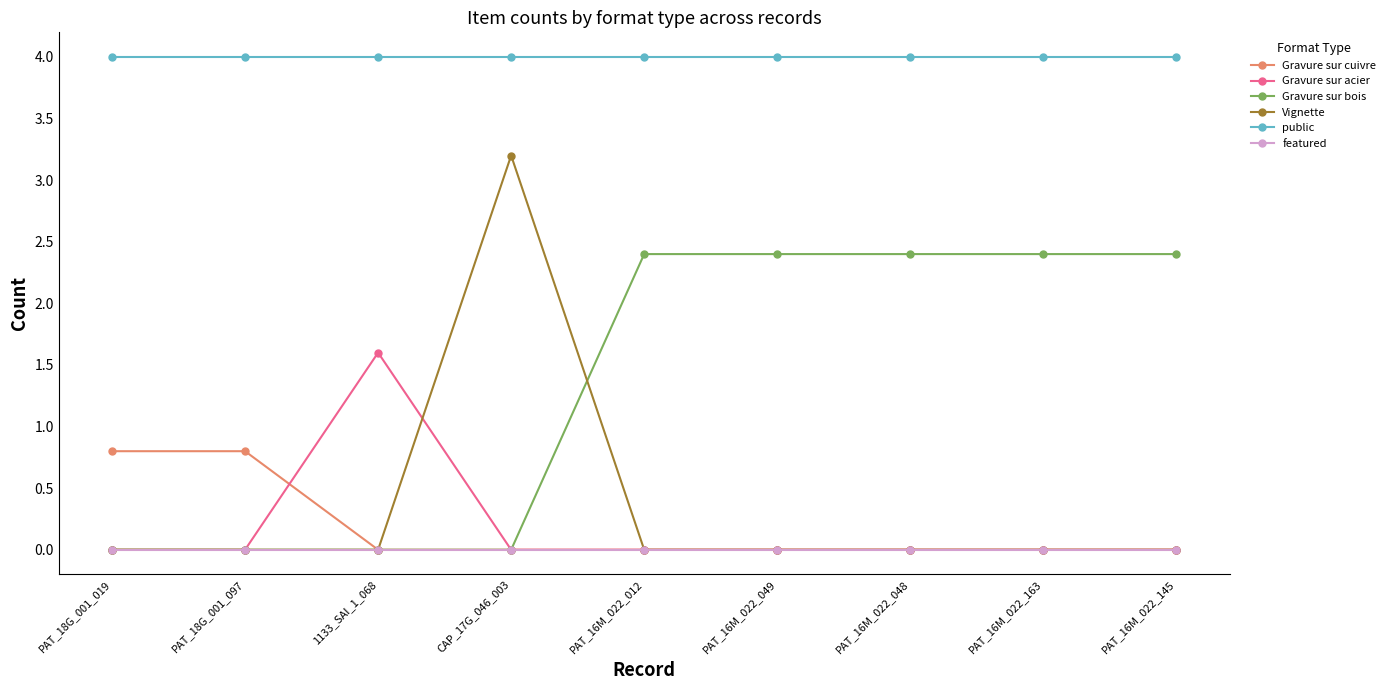

What is the label of the 5th point from the left?

PAT_16M_022_012